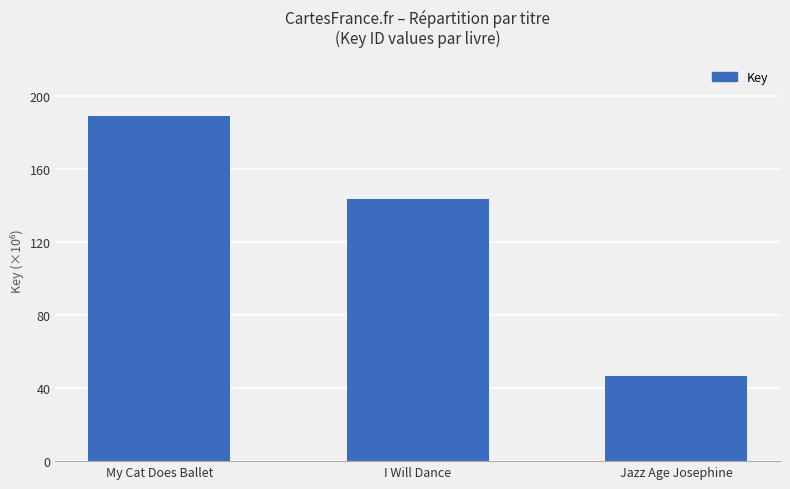

How many bars are there in total?

3